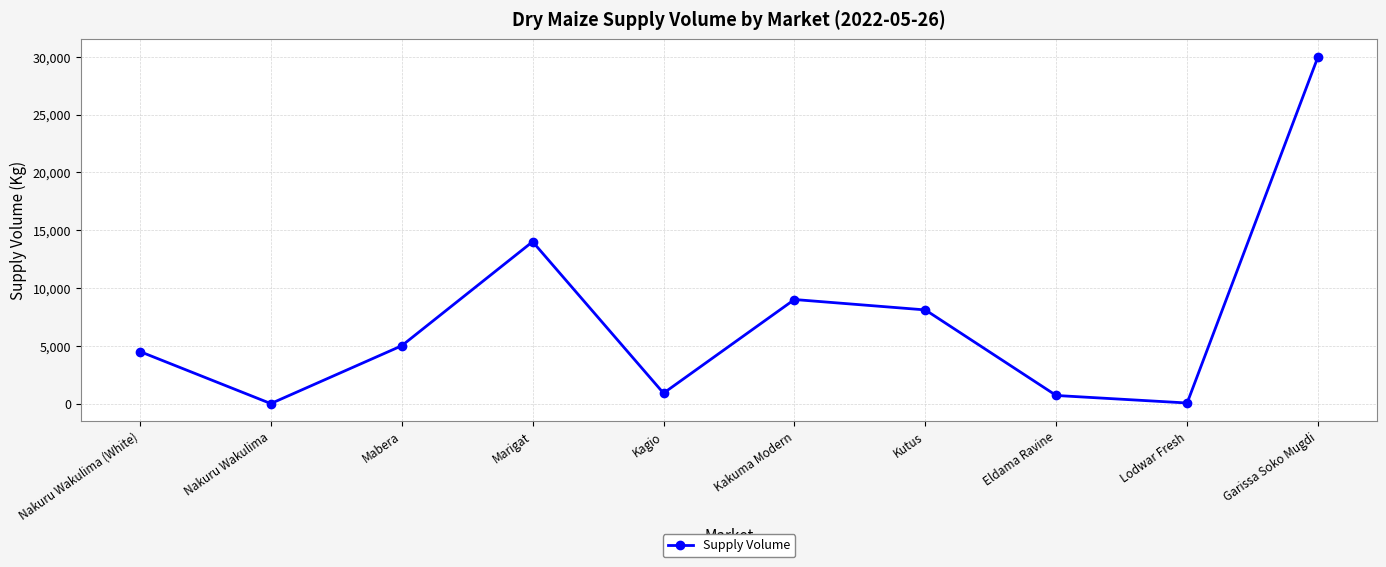

The chart shows a value of 50 at Lodwar Fresh. True or false?

True